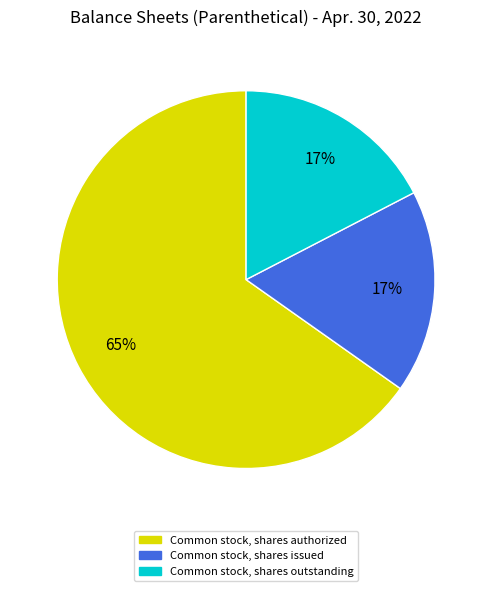

How many slices are in this pie chart?

3